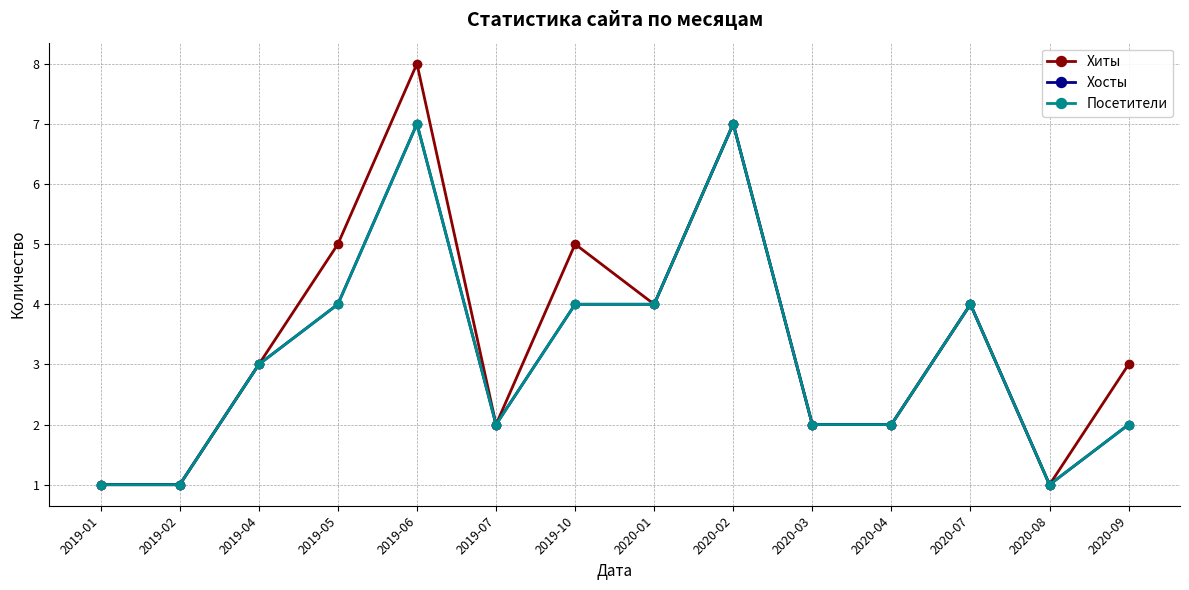

What is the total value across all series at 2020-08?

3